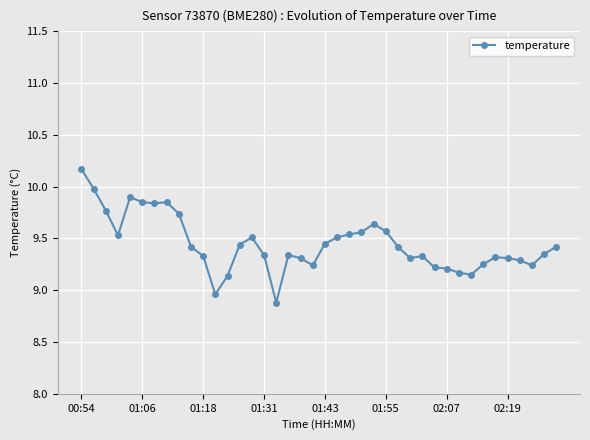

True or false: the data has more than 2 interior local peaks.

True